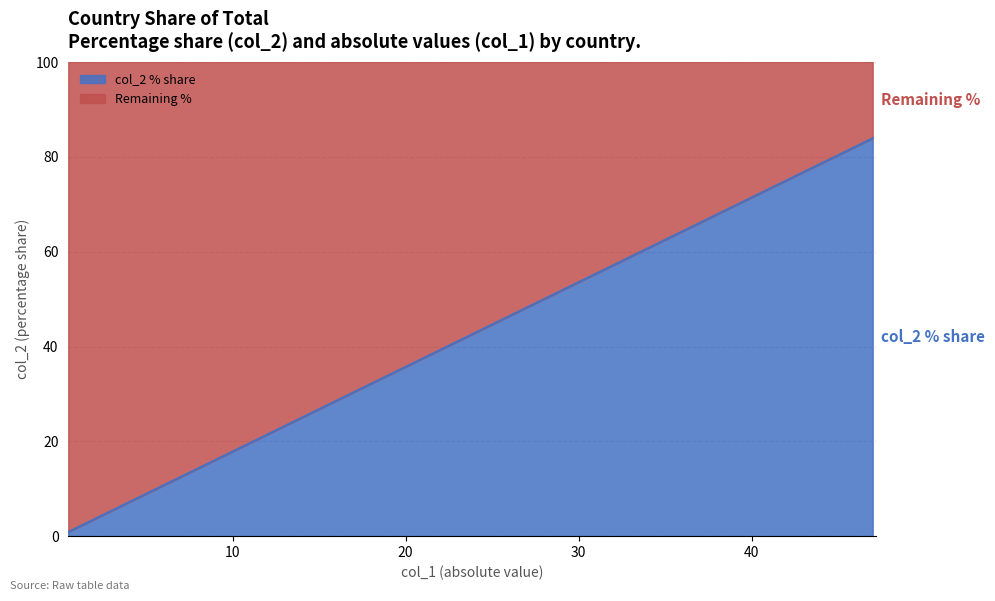

What is the highest value of the col_2 % share series?

83.9